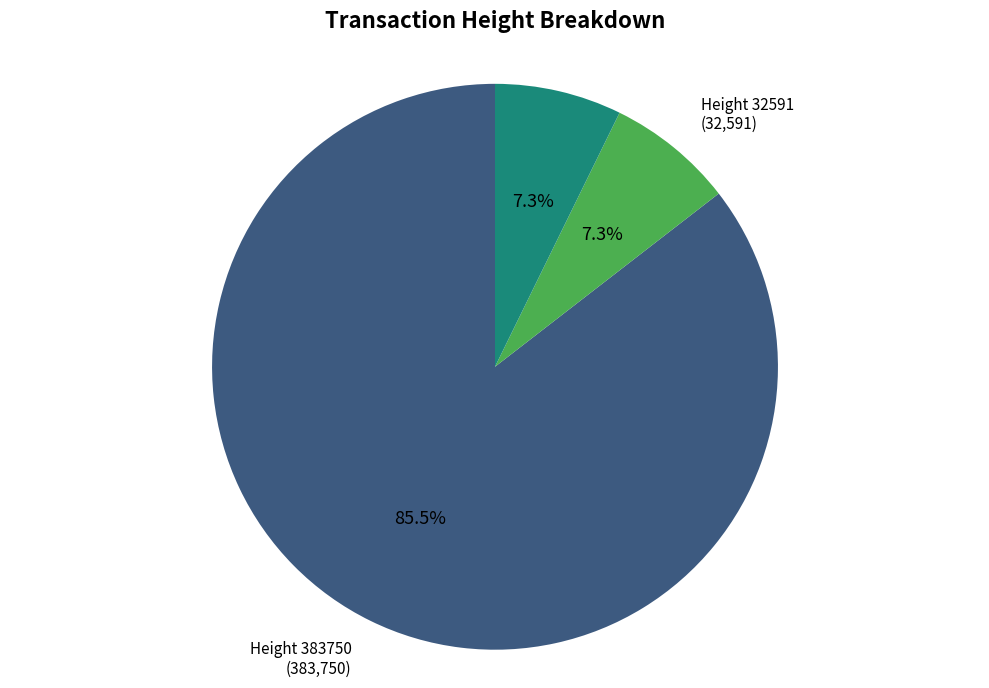

Is there a majority slice in this chart?

Yes